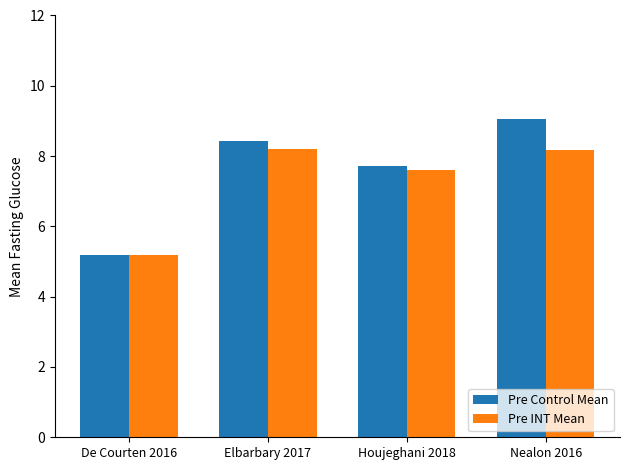

How many groups of bars are there?

4